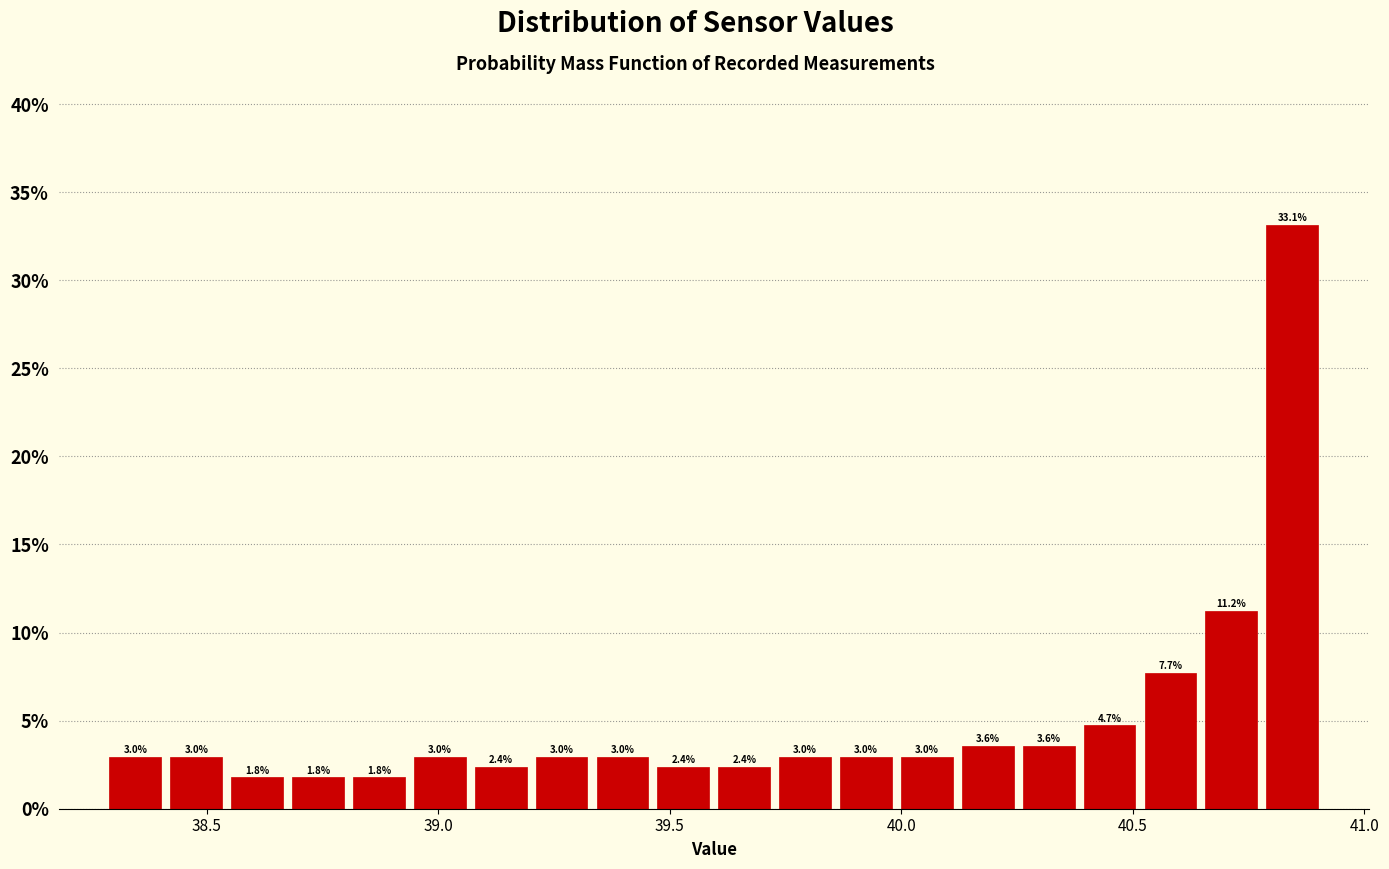

Read against the x-axis, roughly where is the centre of the tallest bar?

40.85